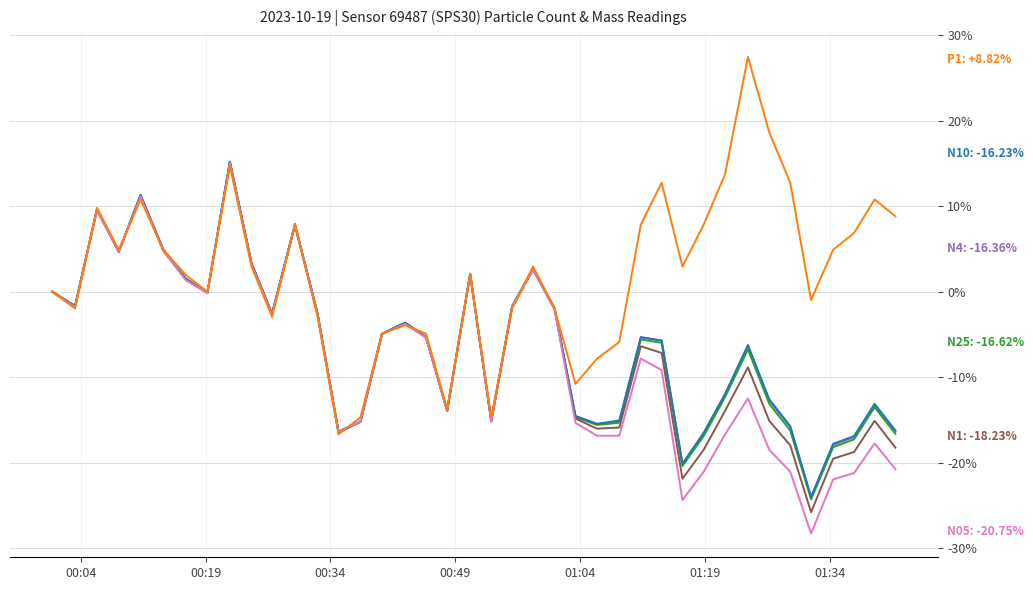

What is the greatest value displayed?

27.5